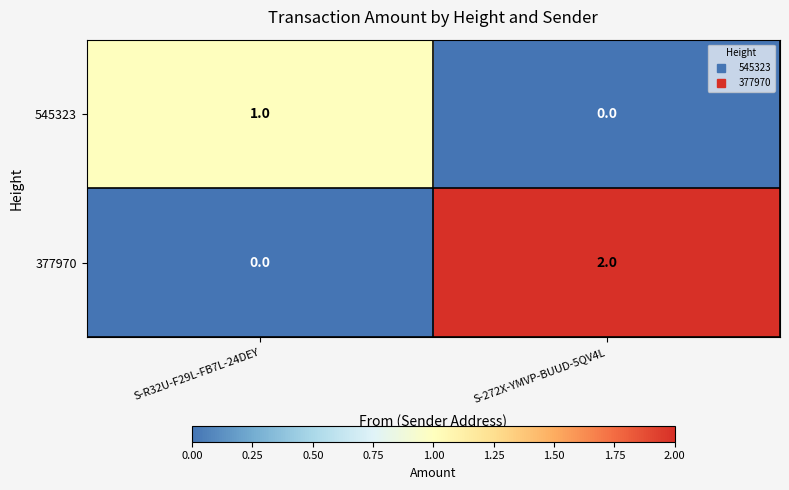

At which category is the sum across all series the highest?

S-272X-YMVP-BUUD-5QV4L